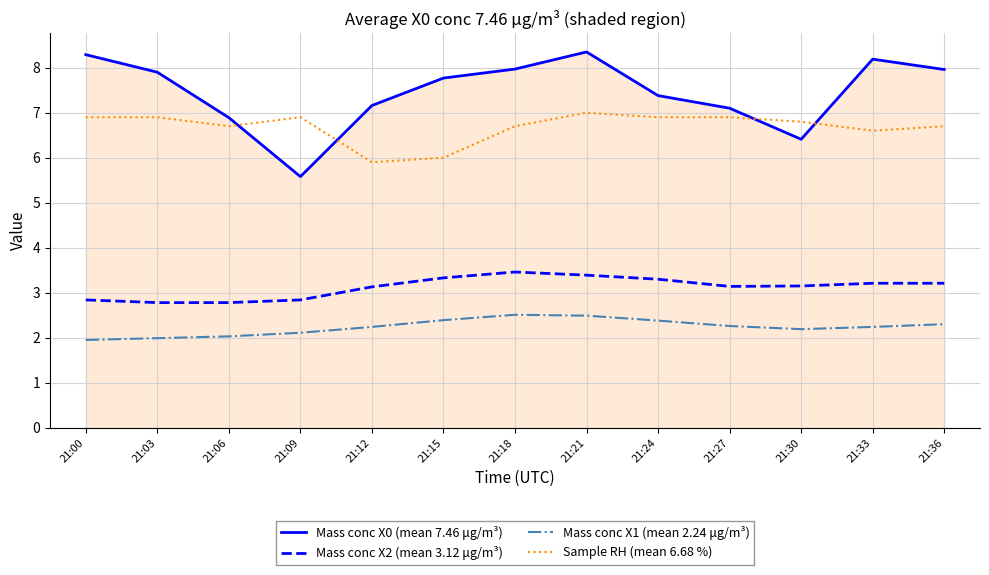

What is the average value of the Mass conc X1 (mean 2.24 μg/m³) series?

2.2